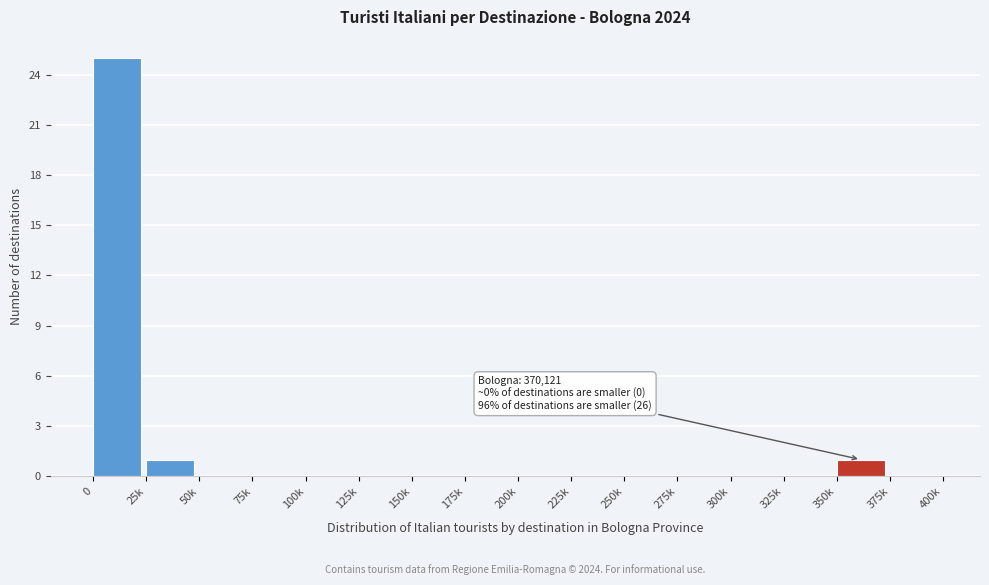

Reading left to right, extract all data points from this chart.

0=25	25k=1	50k=0	75k=0	100k=0	125k=0	150k=0	175k=0	200k=0	225k=0	250k=0	275k=0	300k=0	325k=0	350k=1	375k=0